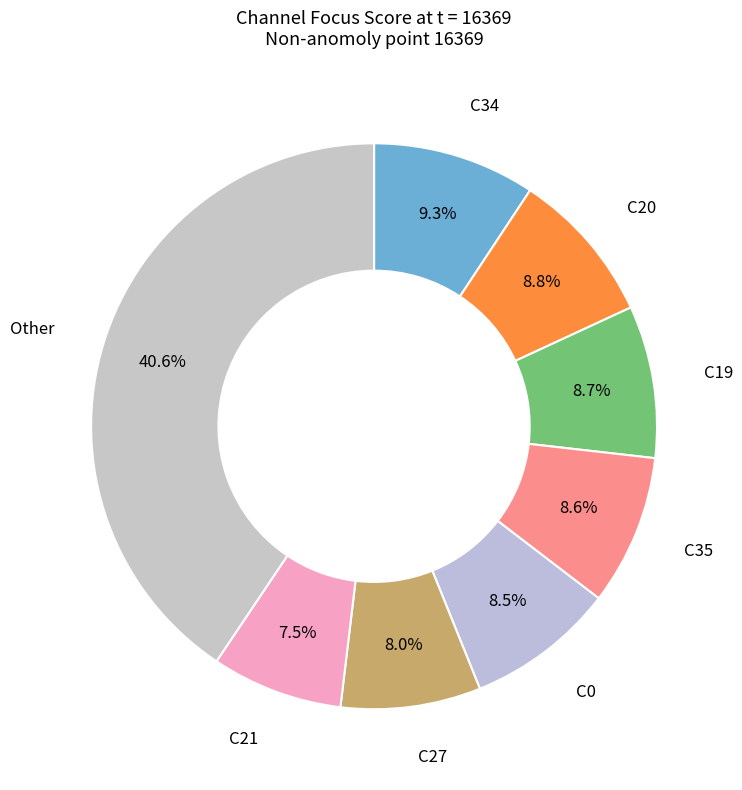

How many segments does this pie chart have?

8